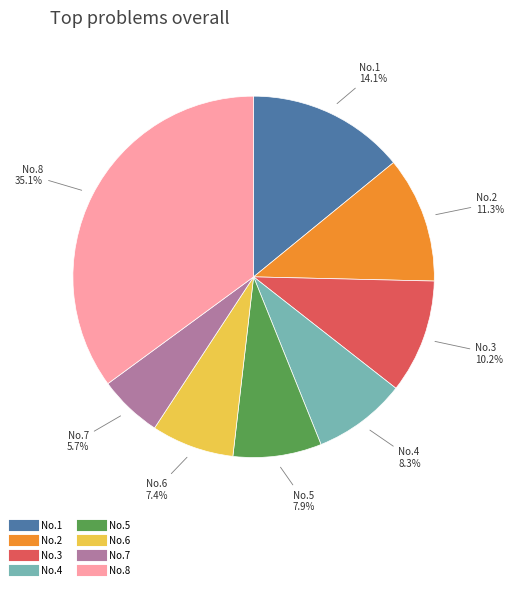

Is there any slice that represents more than half of the pie?

No